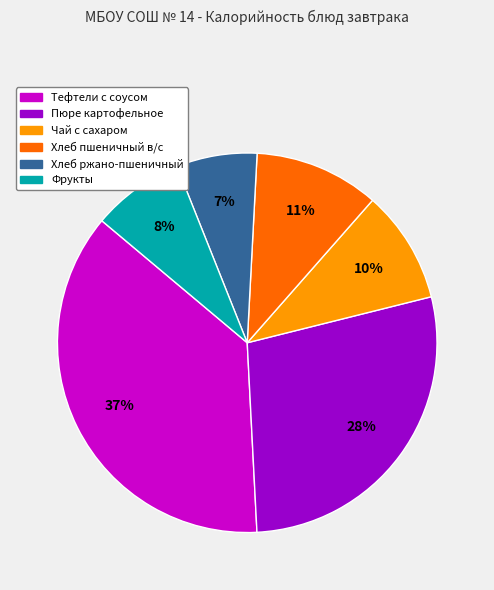

Is the sum of Тефтели с соусом and Хлеб ржано-пшеничный greater than half?

No